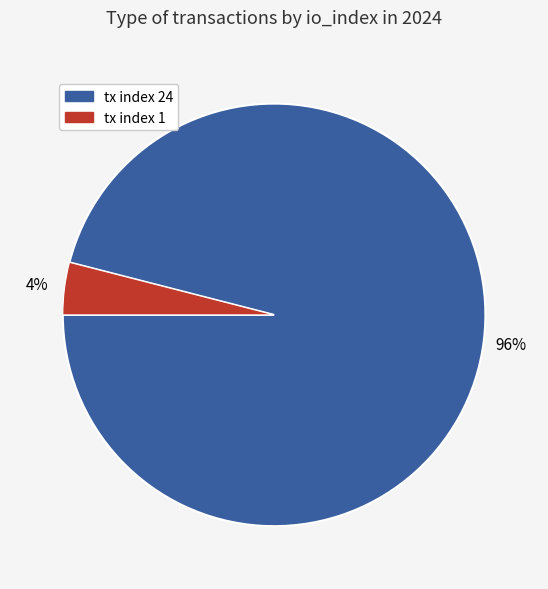

Is the sum of tx index 24 and tx index 1 greater than half?

Yes